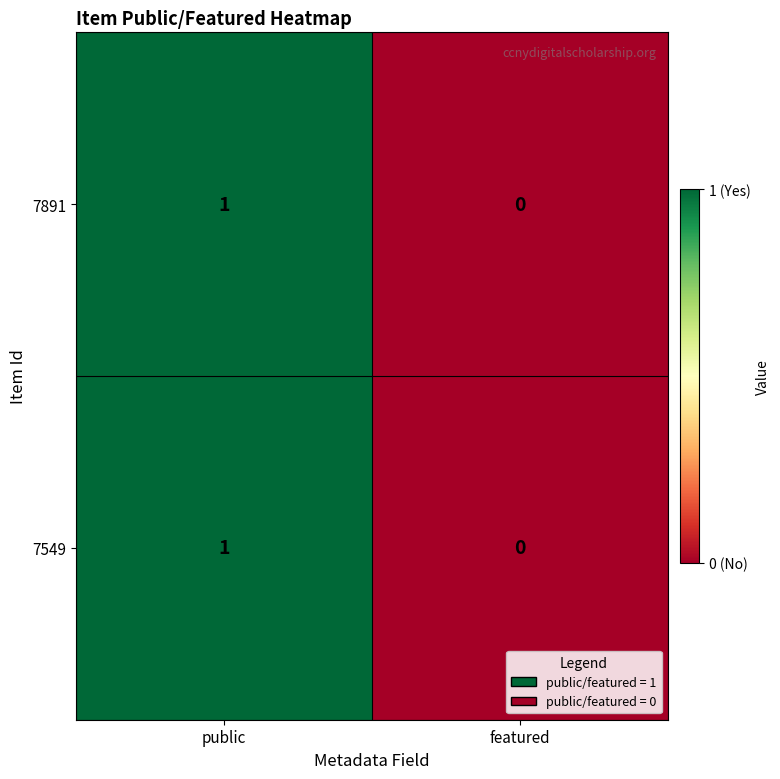

Rank the categories by 7549 value from highest to lowest.

public, featured